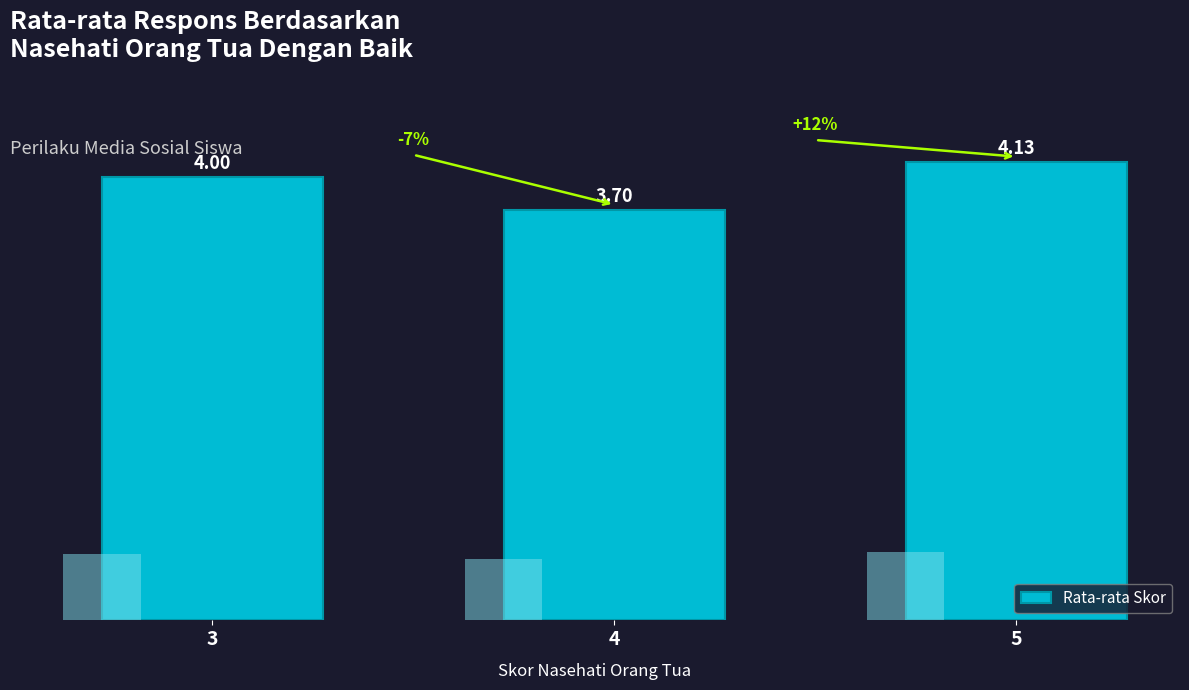

Count the number of categories in the chart.

3